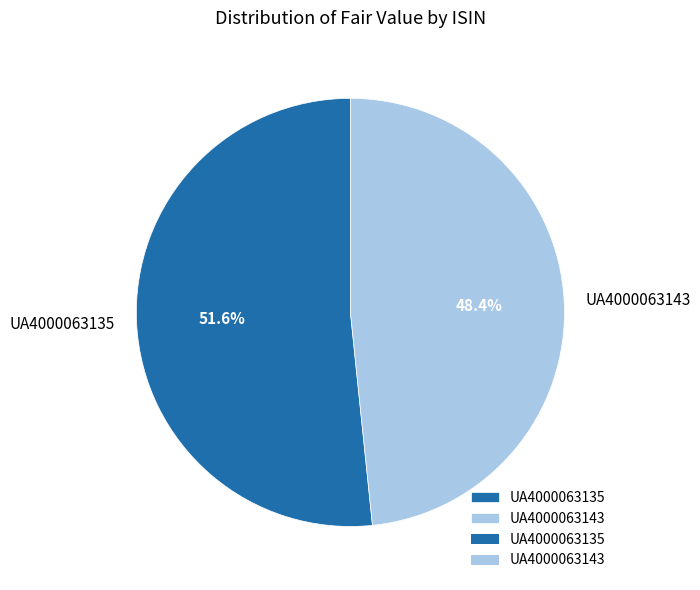

Does any single category account for the majority?

Yes